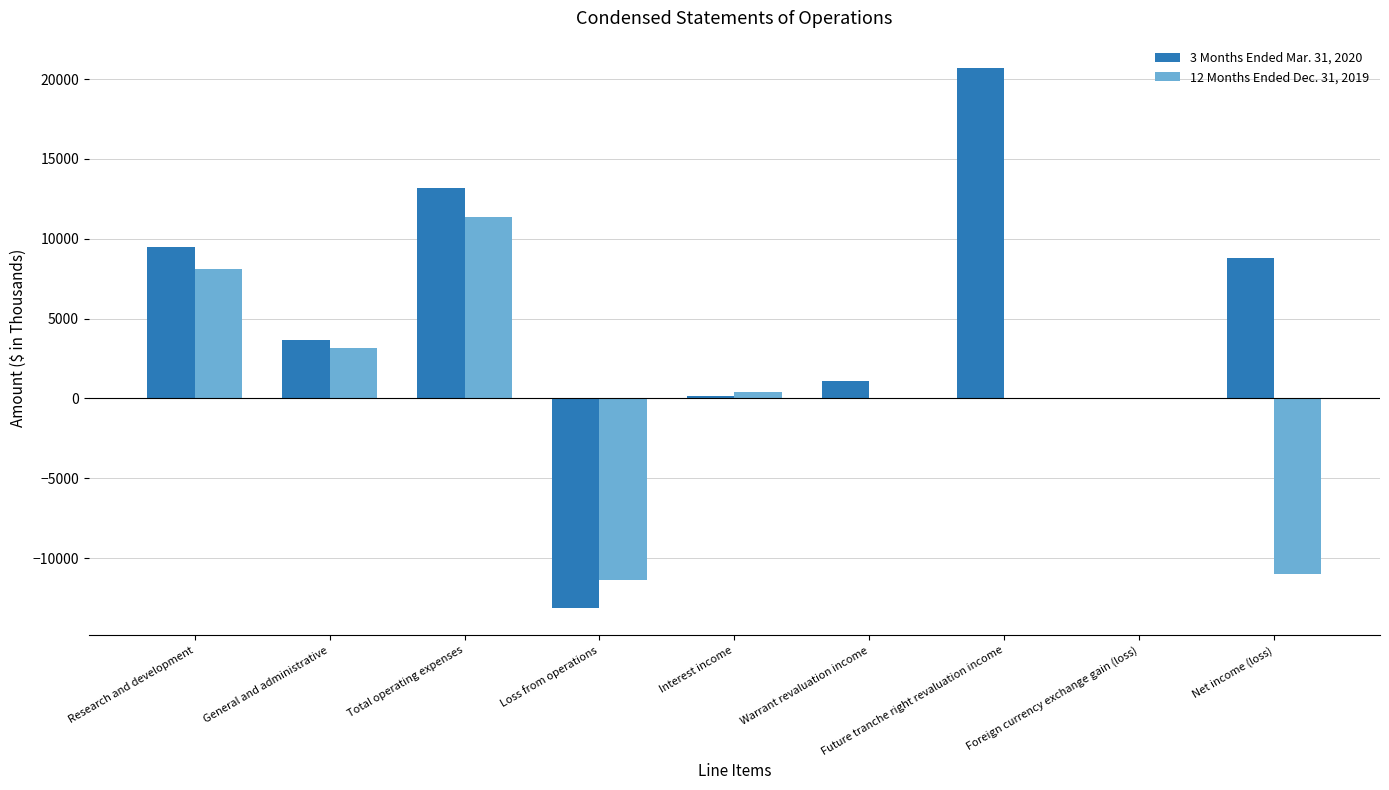

What is the average value of the 3 Months Ended Mar. 31, 2020 series?

4882